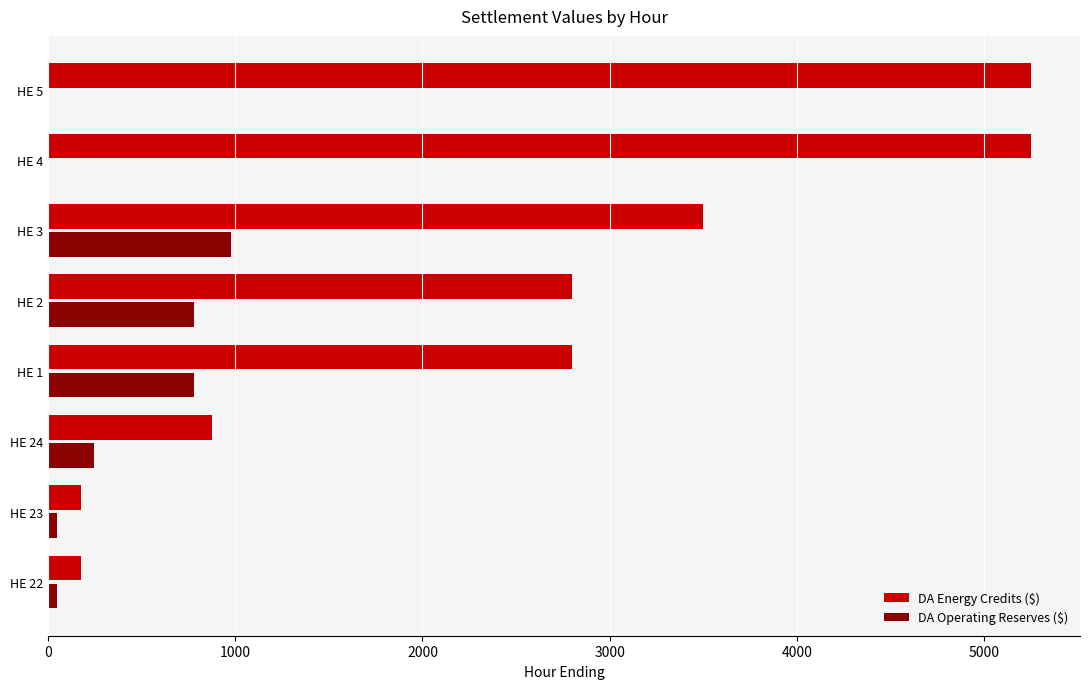

Count the DA Energy Credits ($) values in the range 875 to 5250.

6